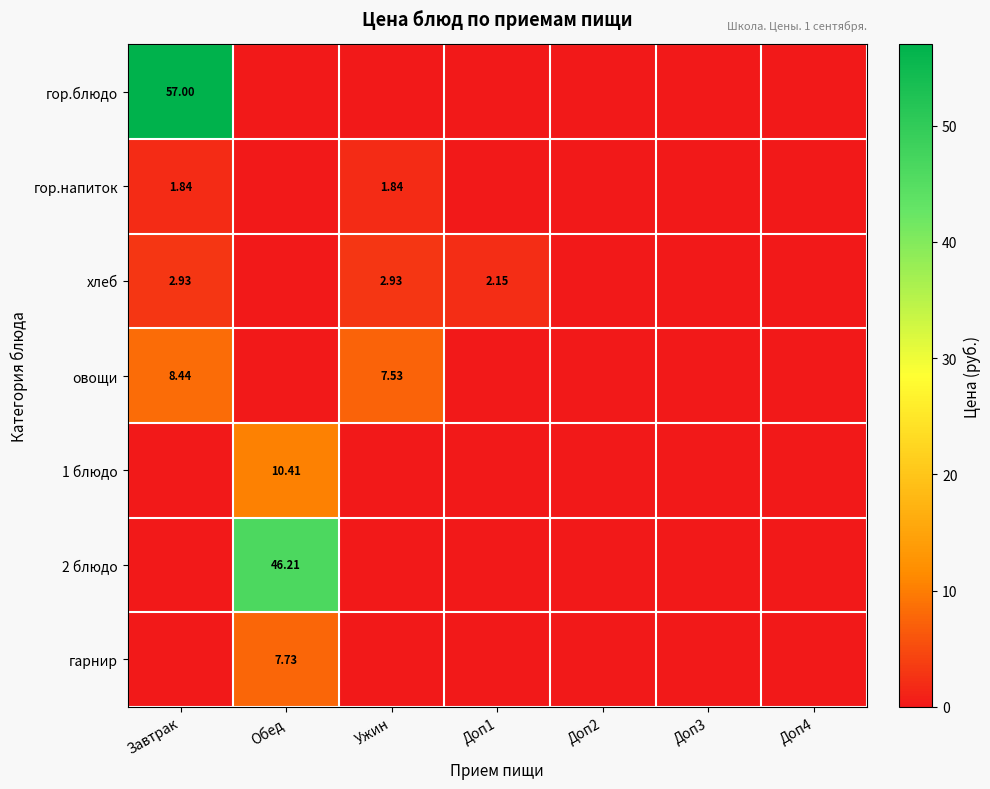

The value of 1 блюдо at Доп3 is 0.0. True or false?

True